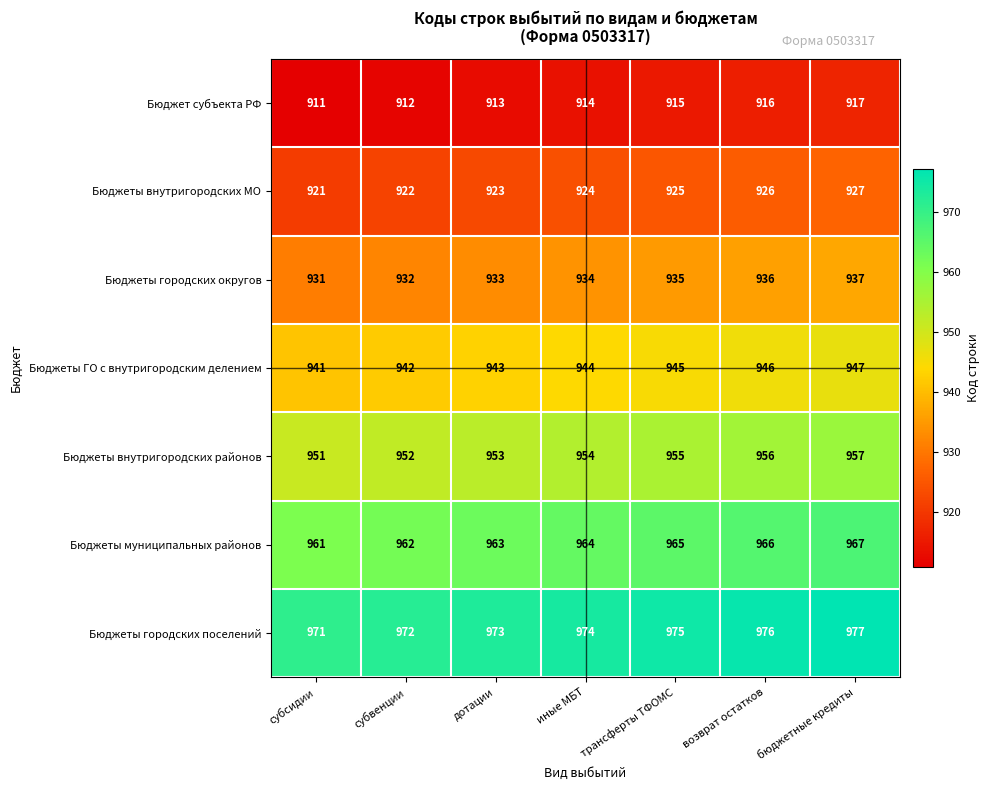

At which label is Бюджеты городских поселений closest to 974?

иные МБТ